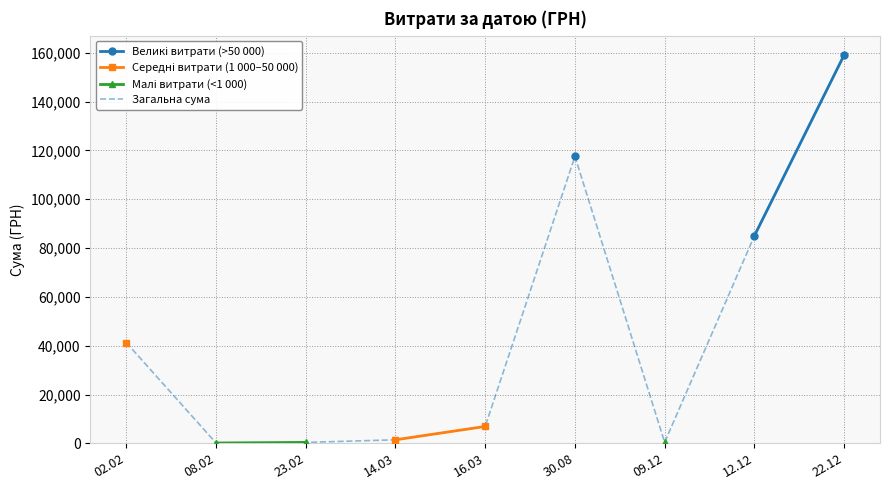

How many positive values does the Середні витрати (1 000–50 000) series have?

3